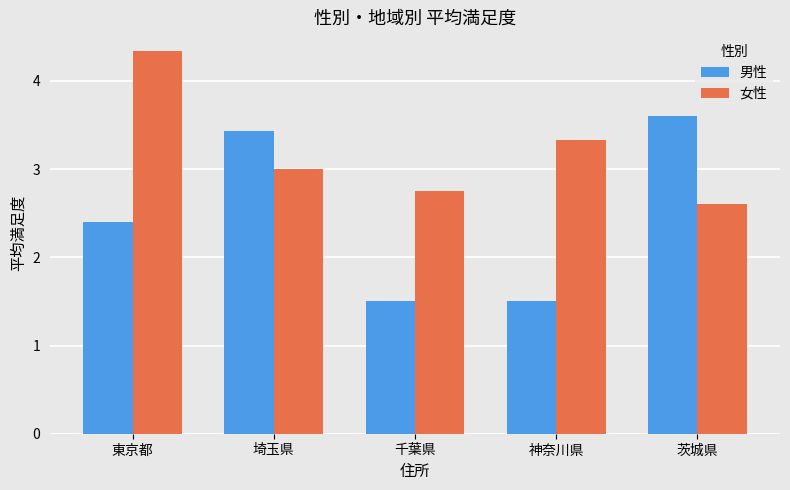

Which label corresponds to the largest value in the chart?

東京都